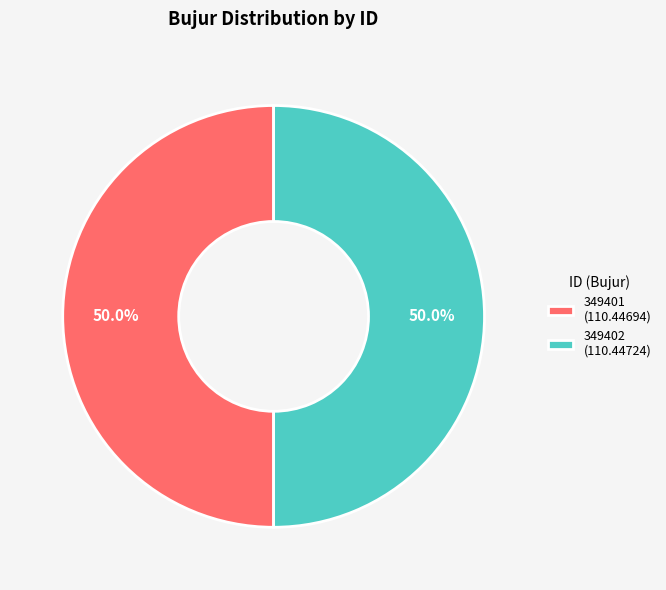

To the nearest percent, what portion does 349402 represent?

50%